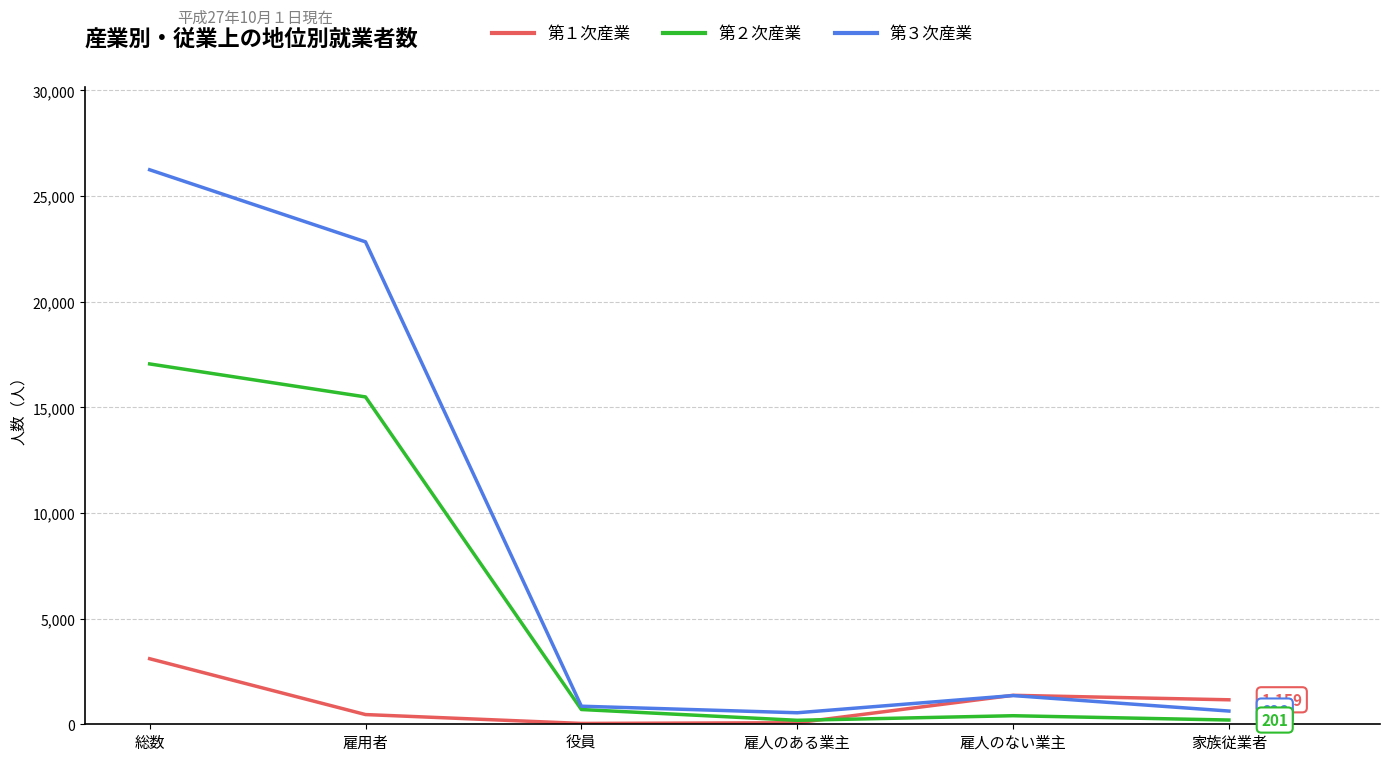

The 第１次産業 series shows 1371 at 雇人のない業主. True or false?

True